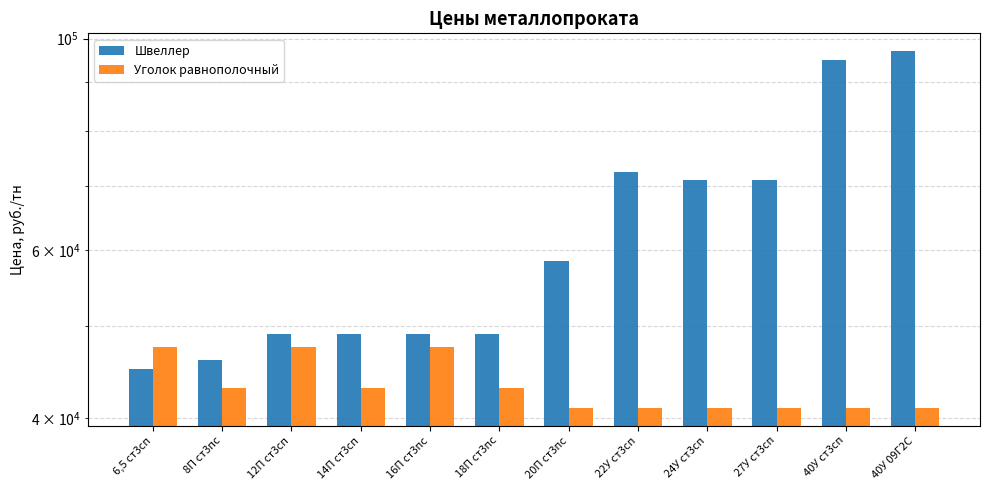

What is the difference between the highest and lowest values at 18П ст3пс?

6000